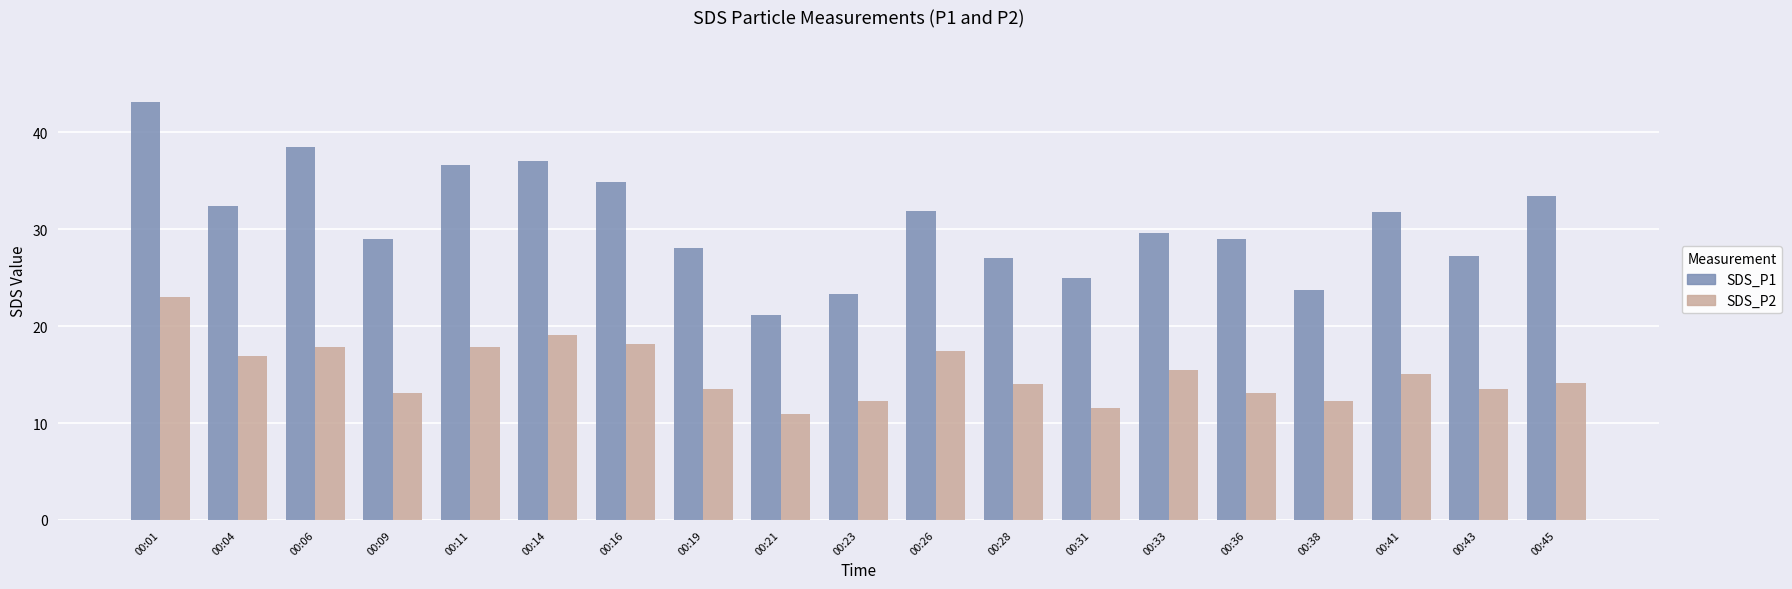

What is the approximate value of SDS_P2 at 00:19?

13.5